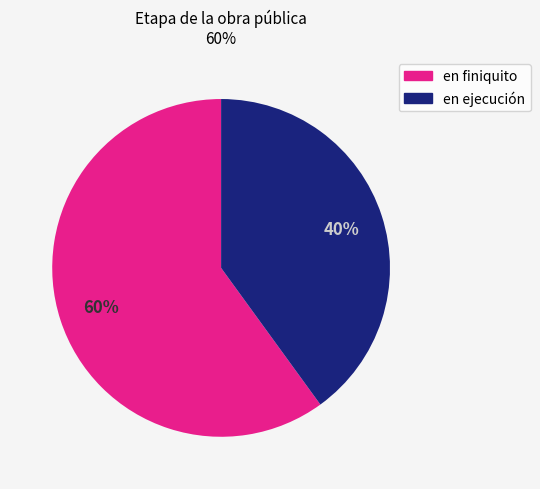

To the nearest percent, what percentage of the pie is en finiquito?

60%